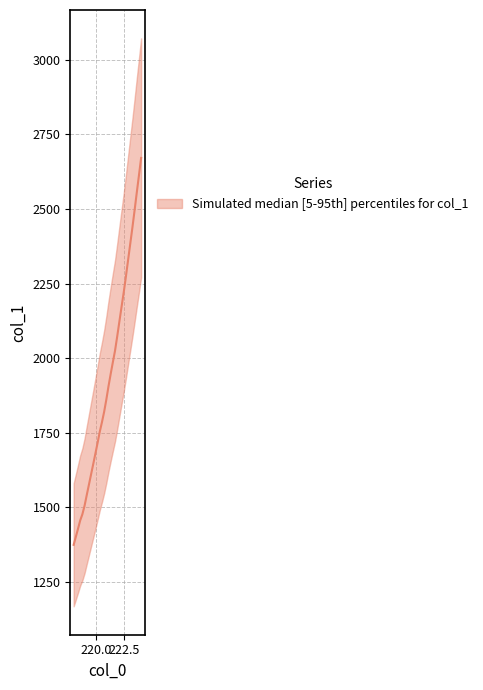

Which category has the lowest value across all series?

218.0596